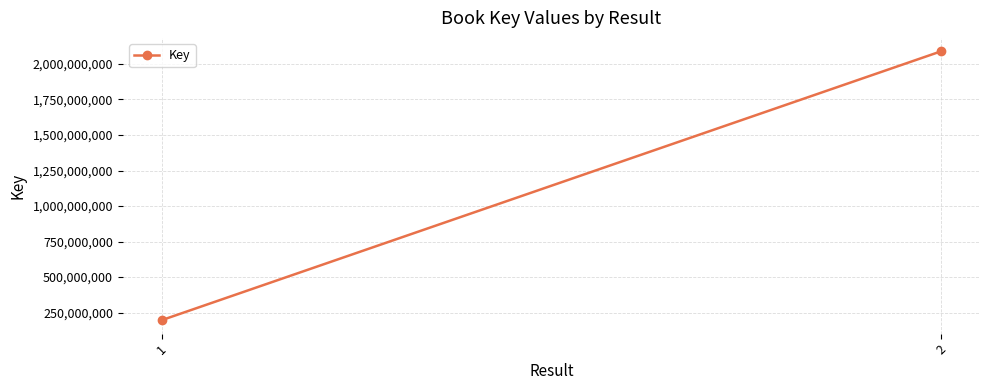

What value does the data have at 1, to the nearest 50?

197522050